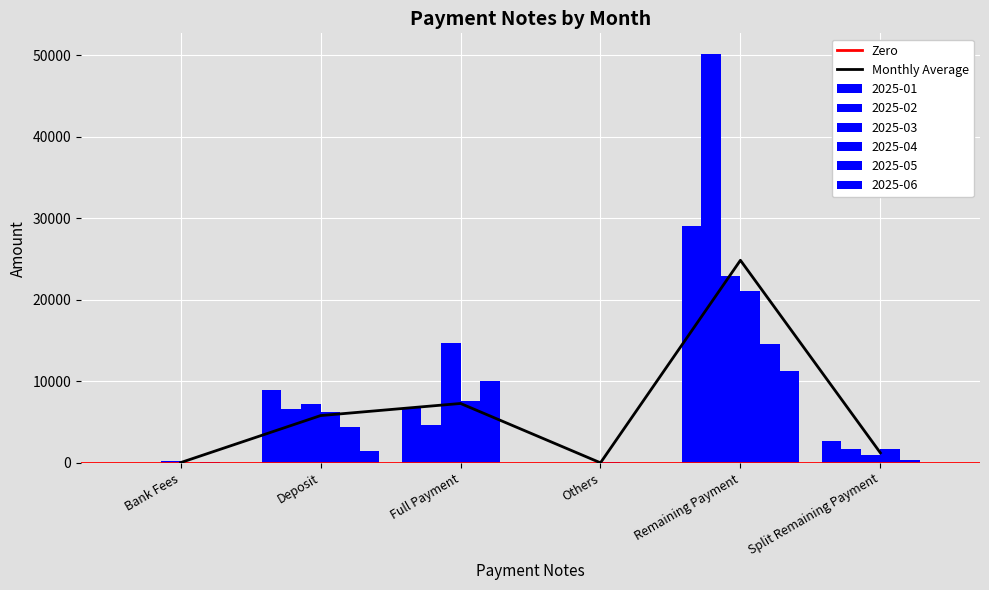

At which label does 2025-05 reach its minimum?

Others